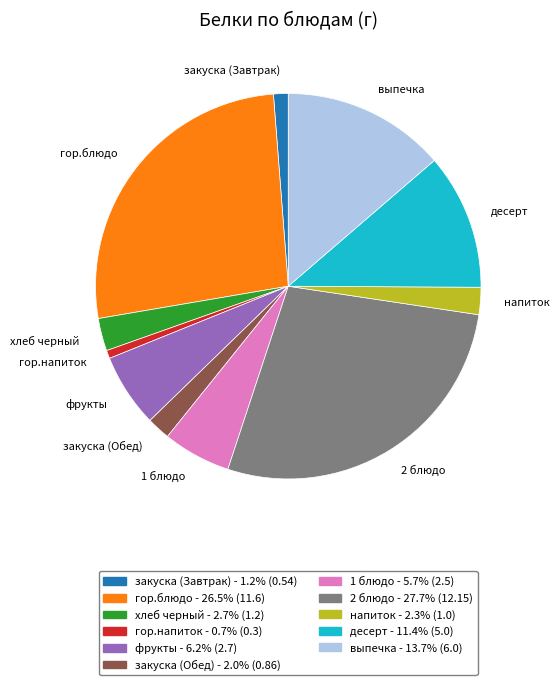

Count the number of slices in the pie.

11